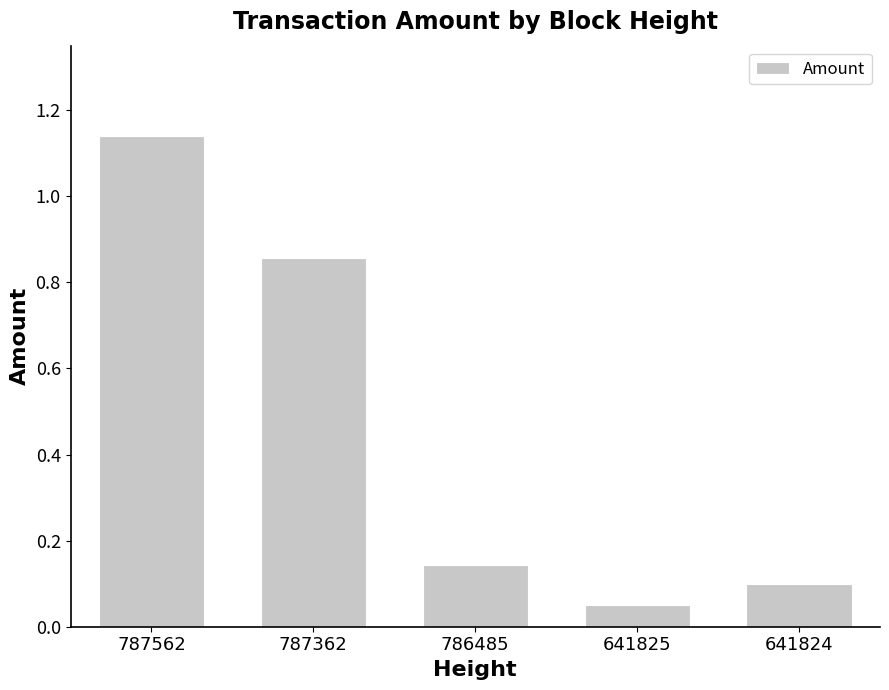

True or false: the data shows 0.0 at 641825.

False